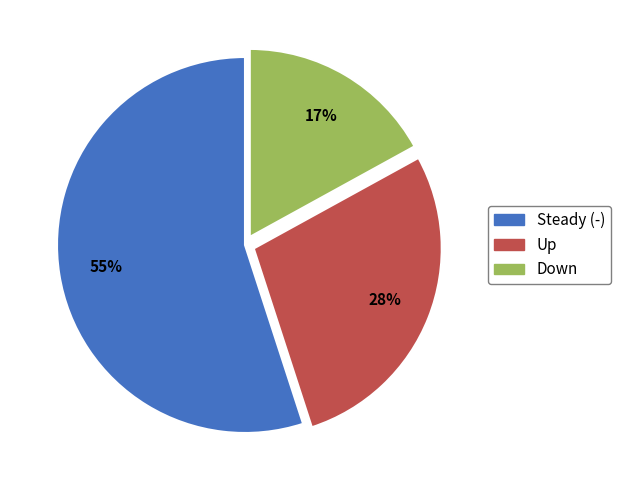

Count the number of slices in the pie.

3